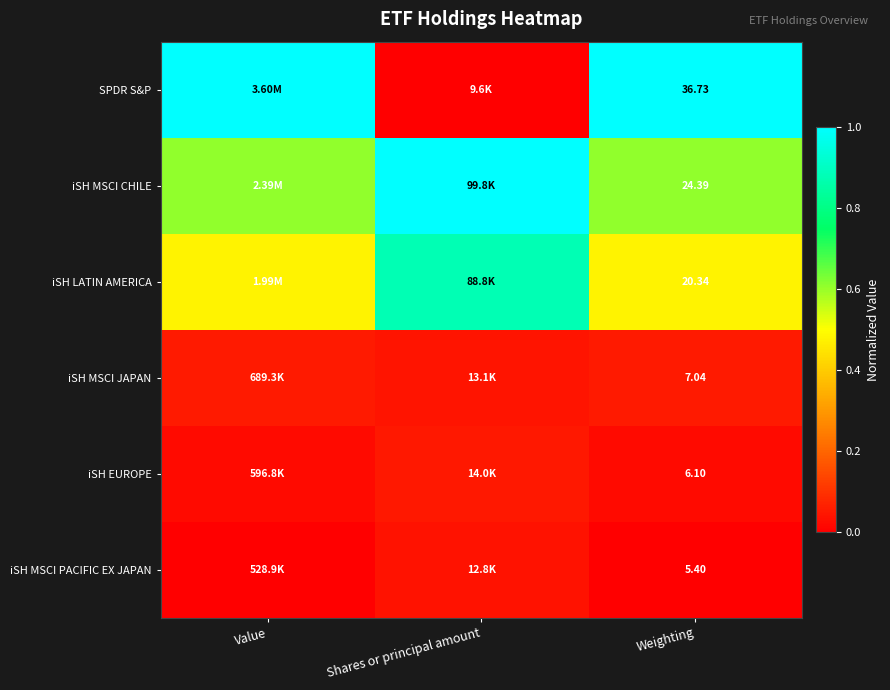

Is it true that iSH LATIN AMERICA equals 0.4 at Shares or principal amount?

False